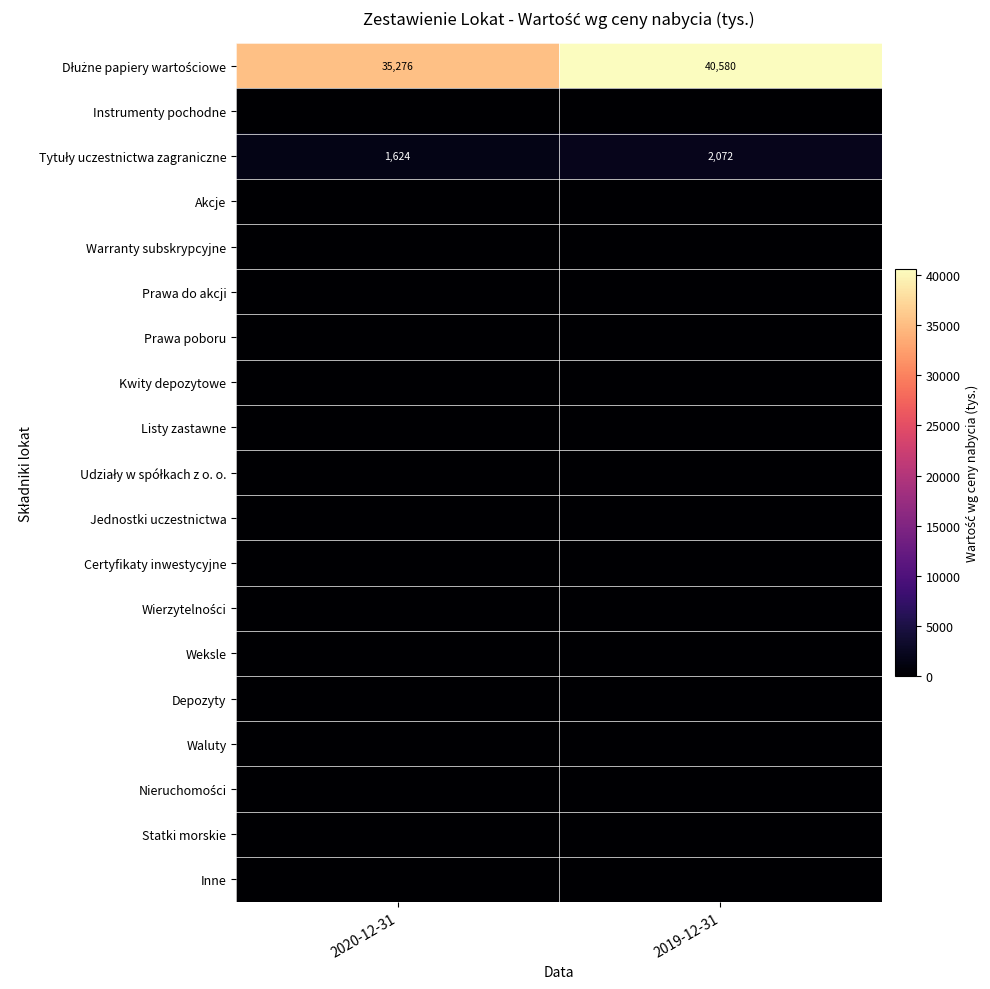

Is the value of Certyfikaty inwestycyjne at 2019-12-31 greater than the value of Wierzytelności at 2020-12-31?

No